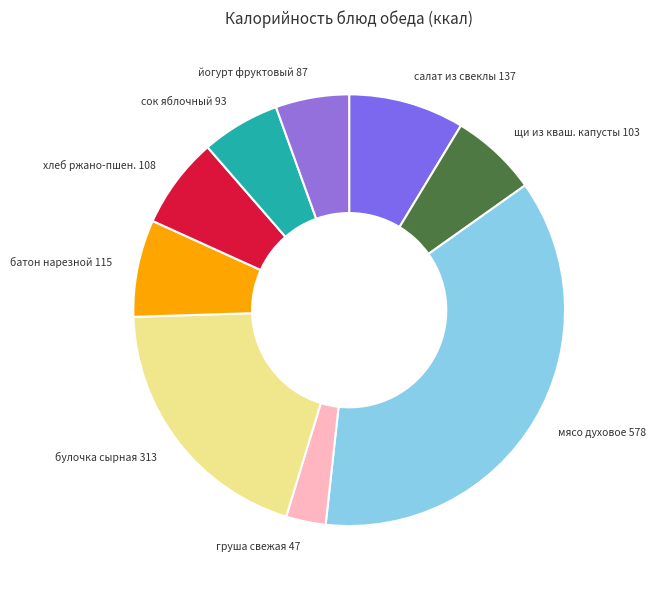

Rank the categories by value from lowest to highest.

груша свежая, йогурт фруктовый, сок фруктовый яблочный, щи из квашеной капусты с говядиной, хлеб ржано-пшеничный, батон нарезной, салат из свеклы с зеленым горошком, булочка сырная, мясо духовое